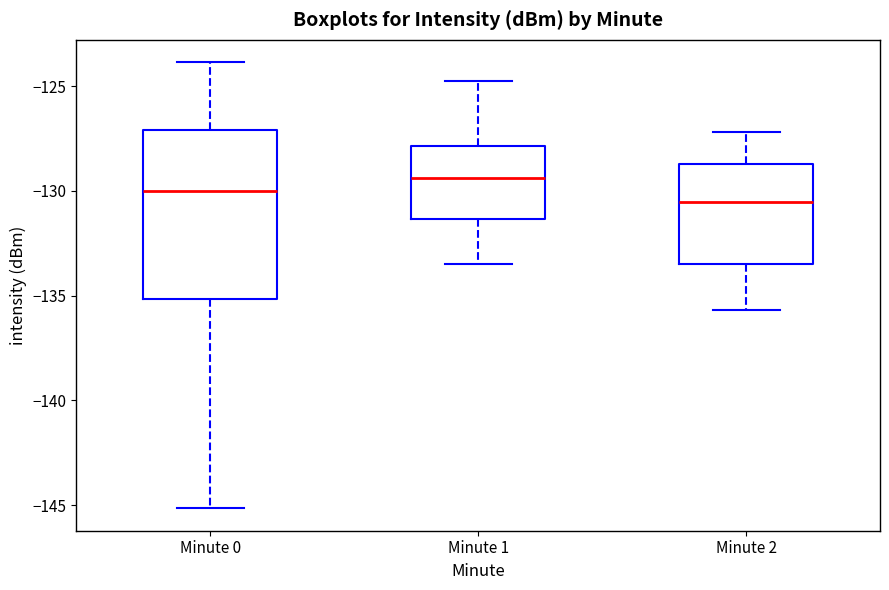

Comparing the boxes themselves (not the whiskers), which one is the tallest?

Minute 0